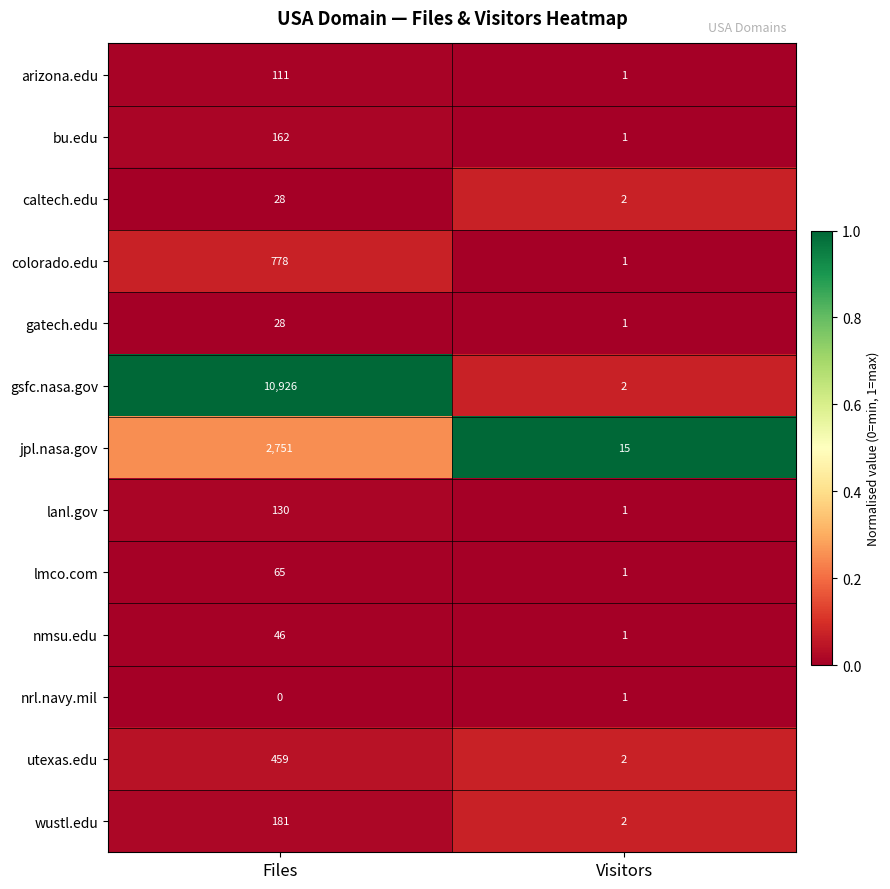

Which series has the largest range (max minus min)?

gsfc.nasa.gov